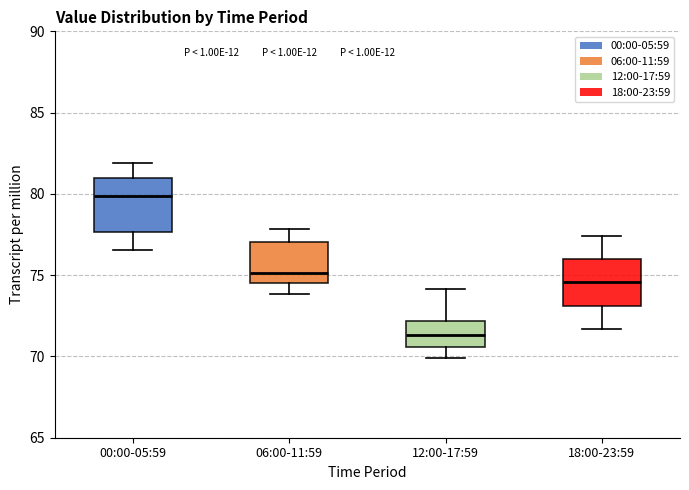

Where does the lower whisker of the box for 12:00-17:59 end on the y-axis? The values are not printed on the chart, so give them approximately, as read against the axis.

70.0